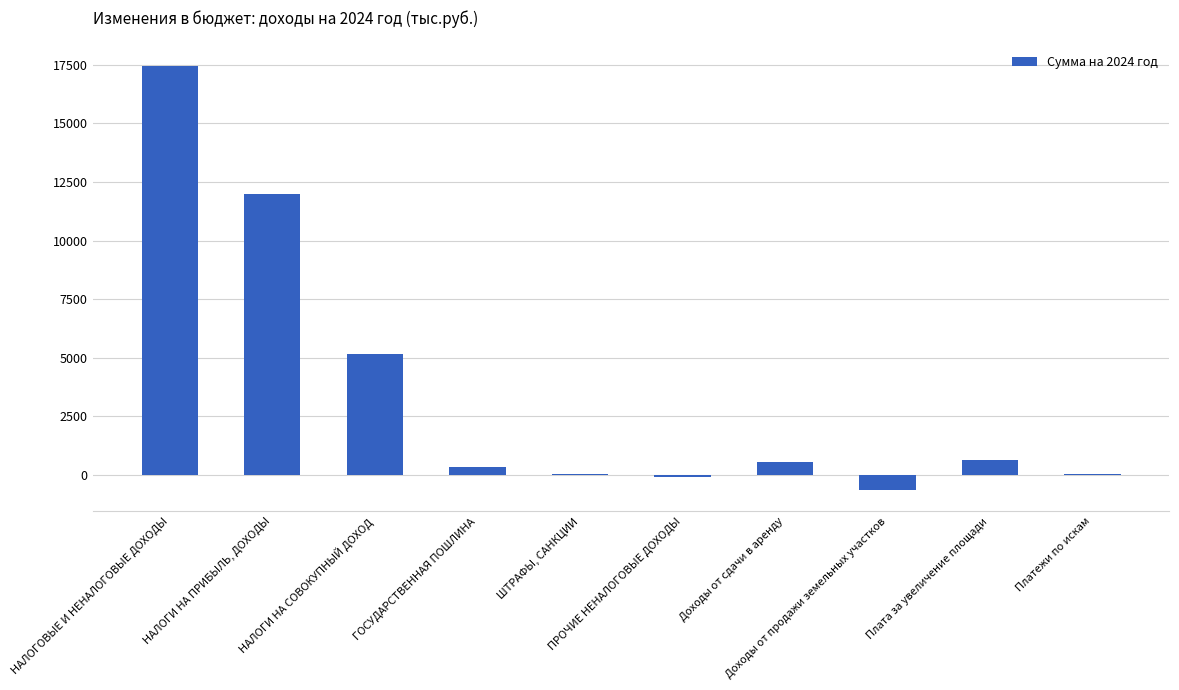

How many distinct data groups are displayed?

1